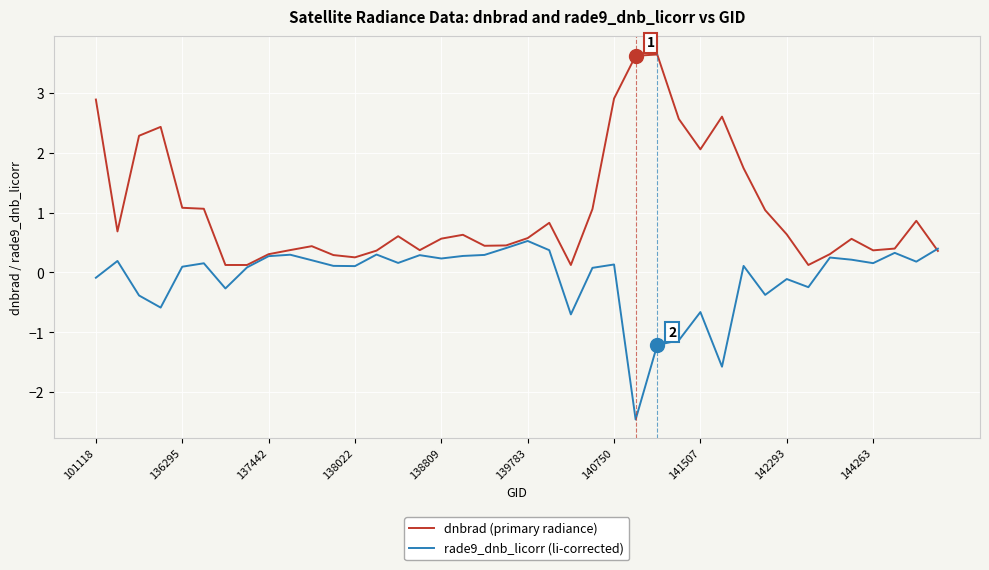

Which series has the widest spread of values?

dnbrad (primary radiance)